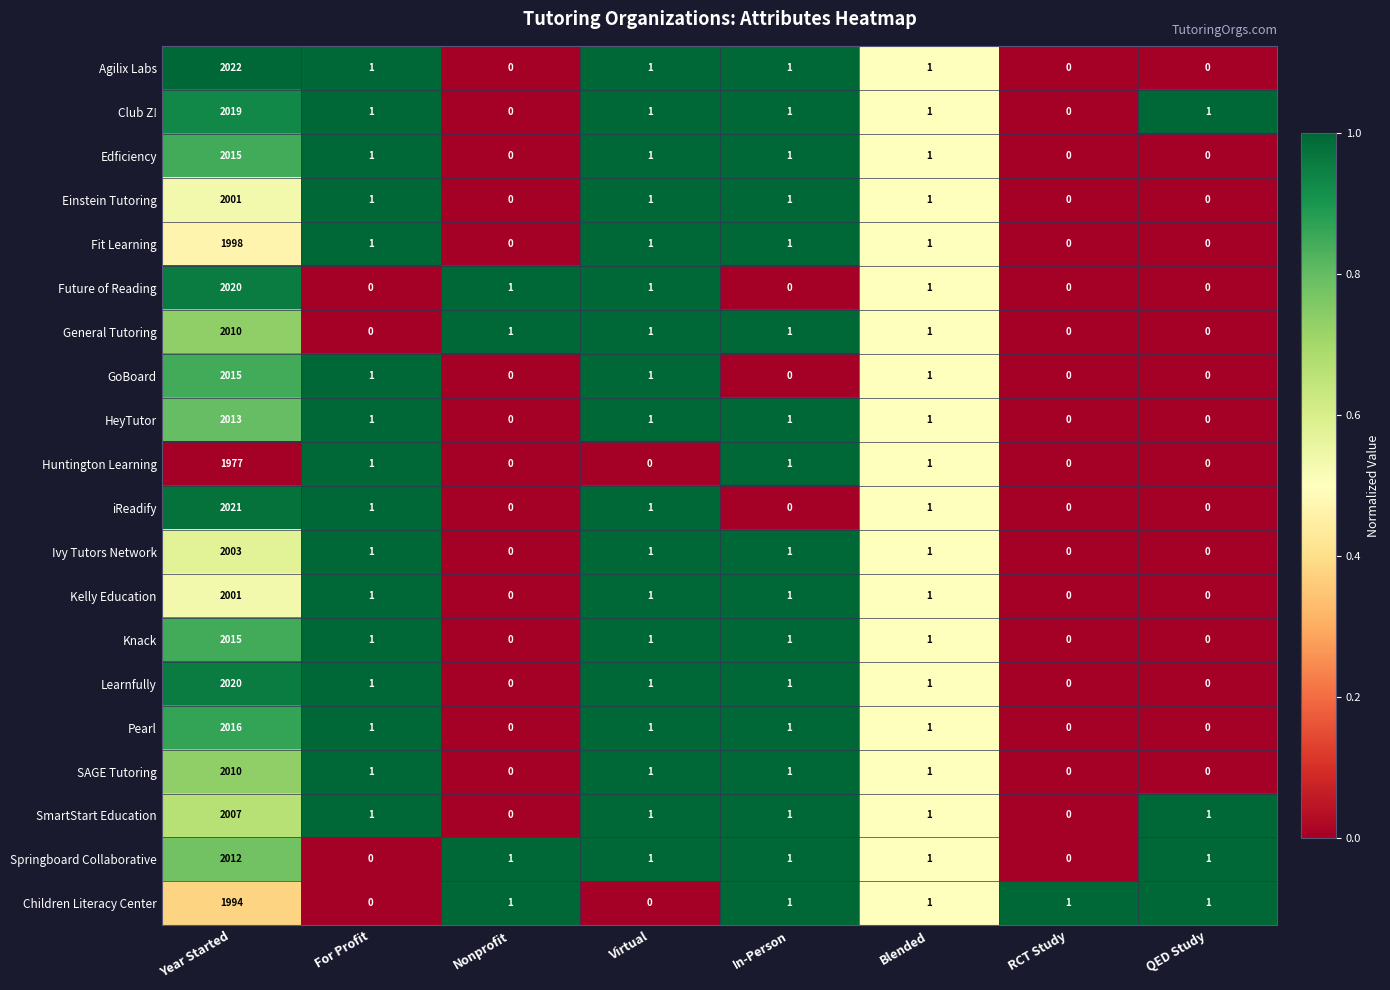

What is the maximum value for Ivy Tutors Network?

2003